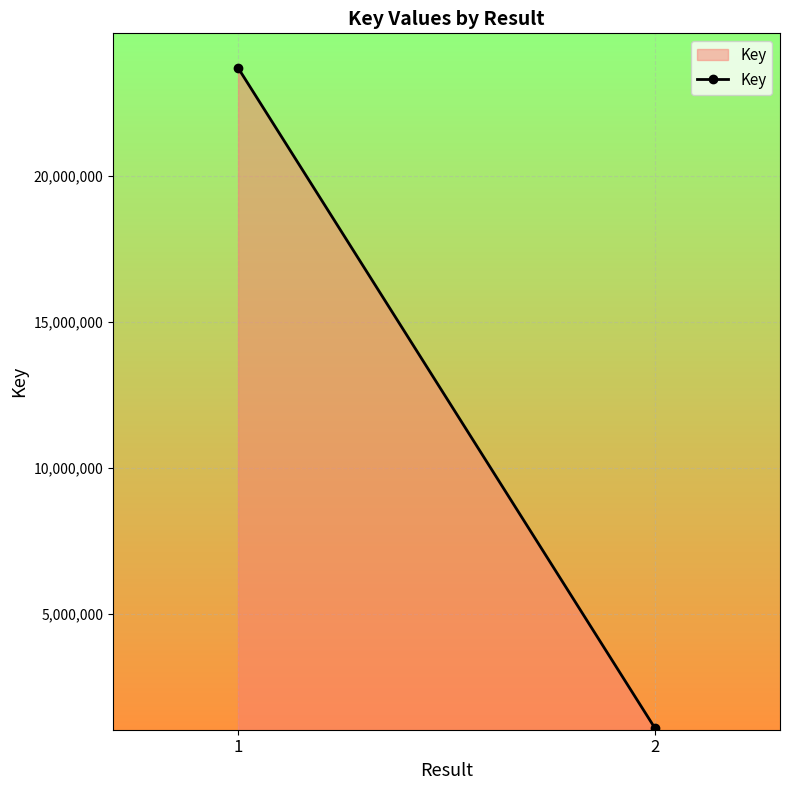

What is the approximate value at 2?

1073800